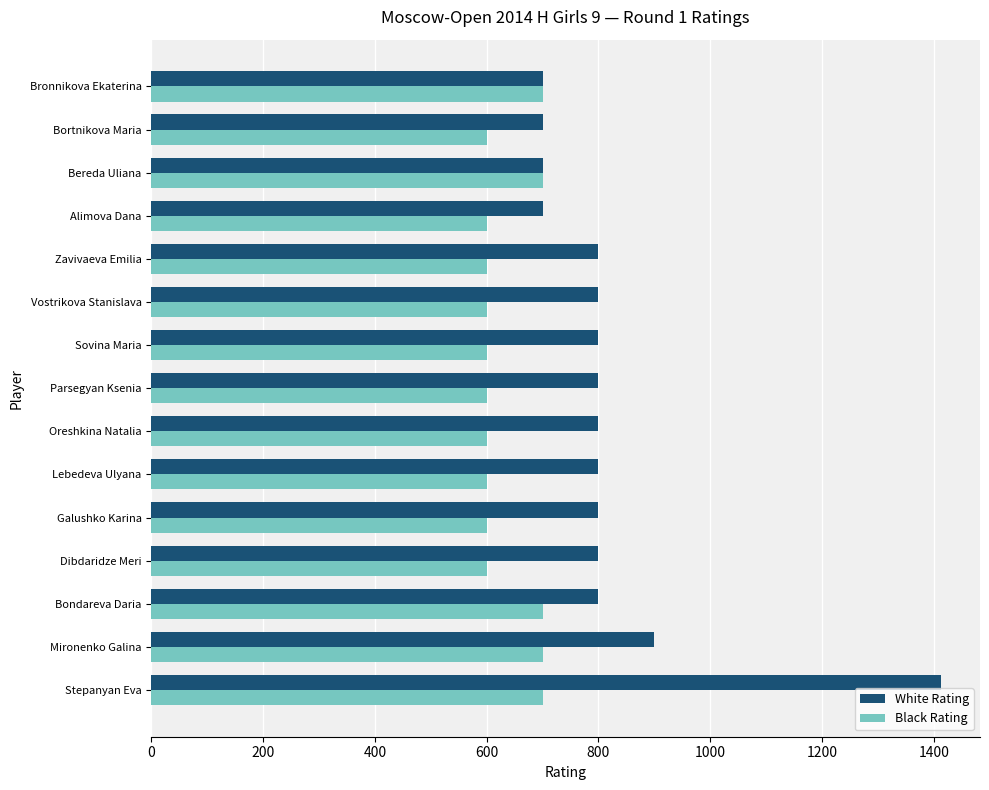

How many data points in Black Rating are above 600?

5